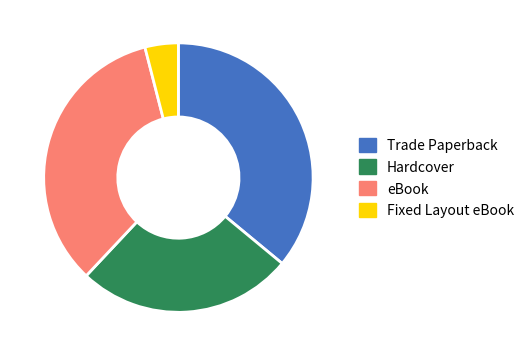

Between Fixed Layout eBook and Hardcover, which is larger?

Hardcover